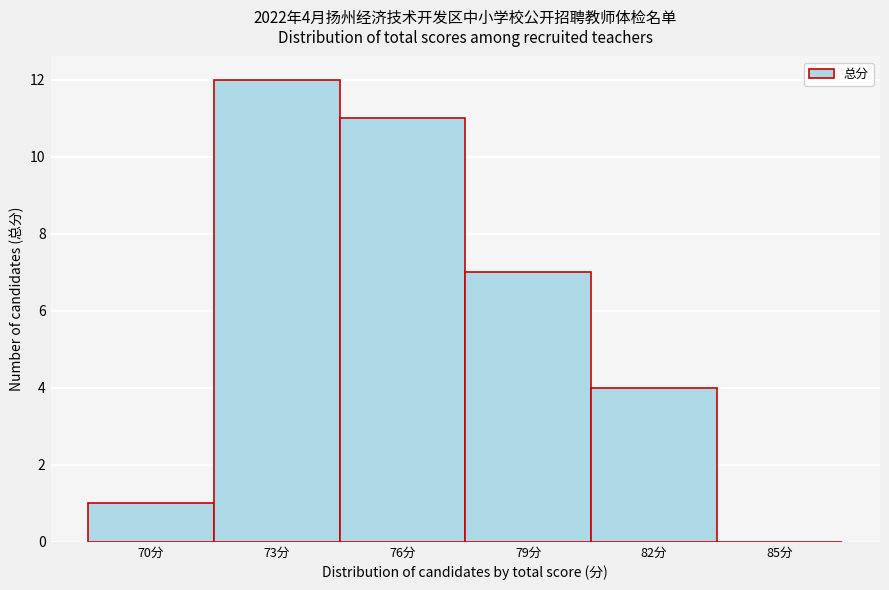

Reading right to left, extract all data points from this chart.

85分=0	82分=4	79分=7	76分=11	73分=12	70分=1